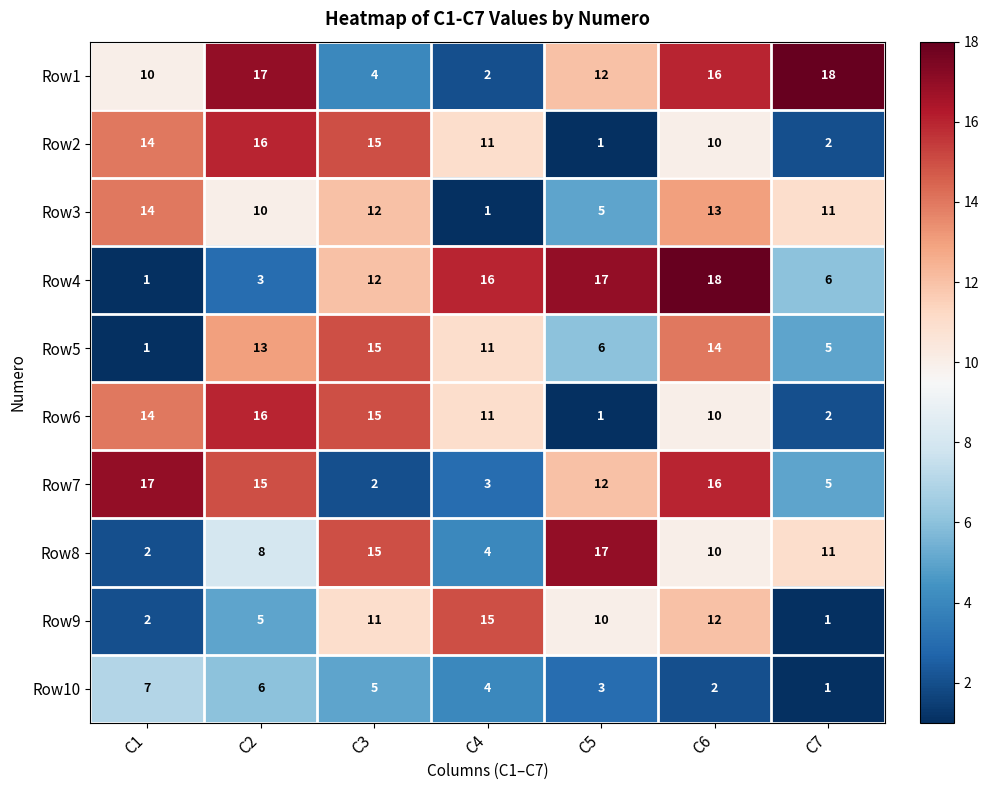

What is the spread (max minus min) of values at C3?

13